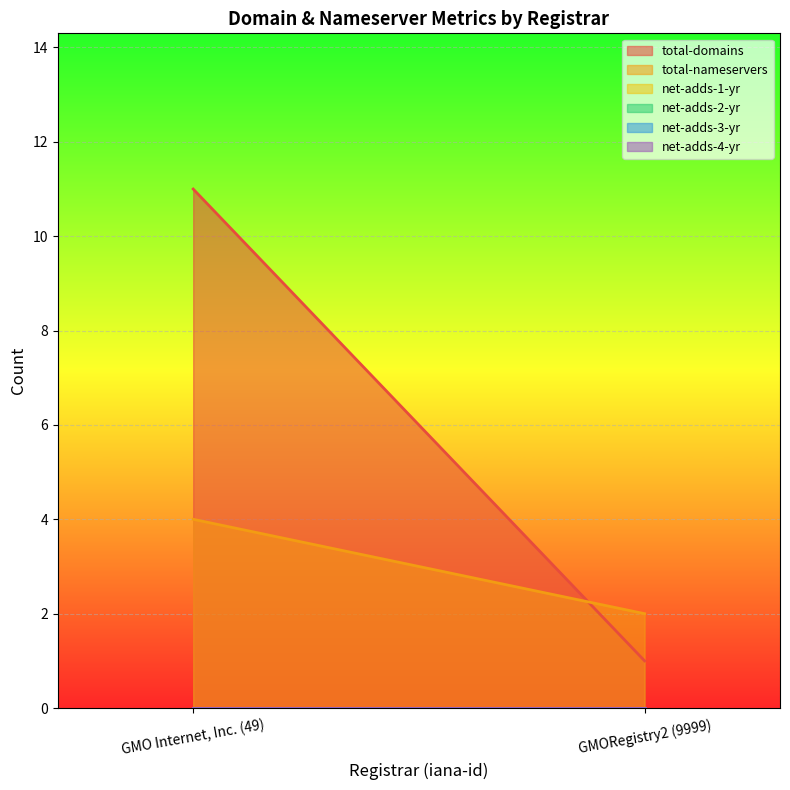

Rank the series by their maximum value, from lowest to highest.

net-adds-1-yr, net-adds-2-yr, net-adds-3-yr, net-adds-4-yr, total-nameservers, total-domains